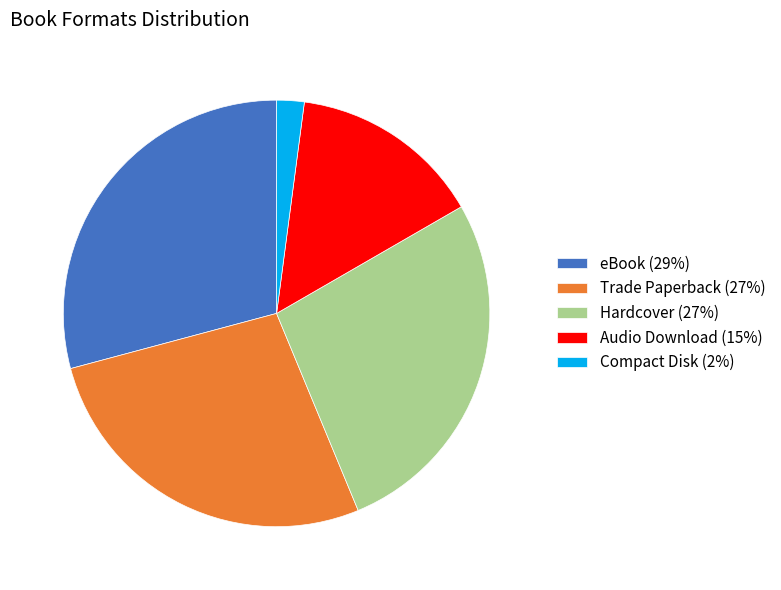

Which slice is the smallest?

Compact Disk